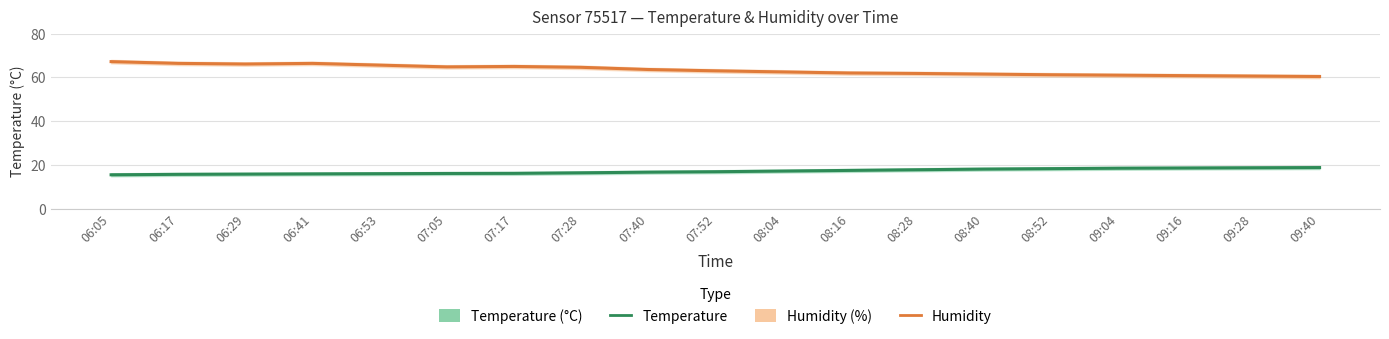

Reading left to right, list all the values displayed in this chart.

Humidity: 67.2	66.4	66.1	66.4	65.6	64.8	65.0	64.6	63.6	63.0	62.5	62.0	61.8	61.5	61.2	61.0	60.8	60.6	60.4
Temperature: 15.5	15.7	15.8	15.9	16.0	16.1	16.1	16.4	16.7	16.9	17.2	17.5	17.8	18.1	18.3	18.5	18.6	18.7	18.8